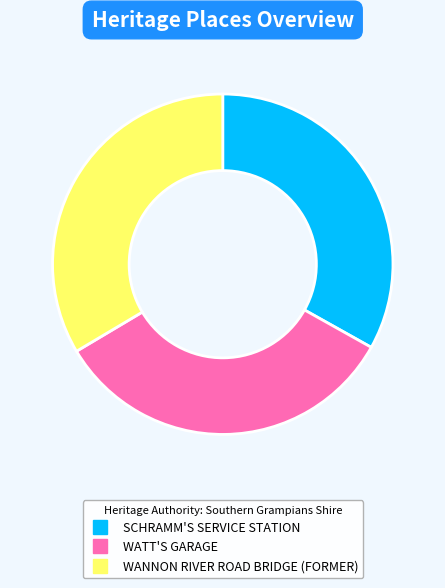

Do WANNON RIVER ROAD BRIDGE (FORMER) and WATT'S GARAGE together represent more than half of the pie?

Yes